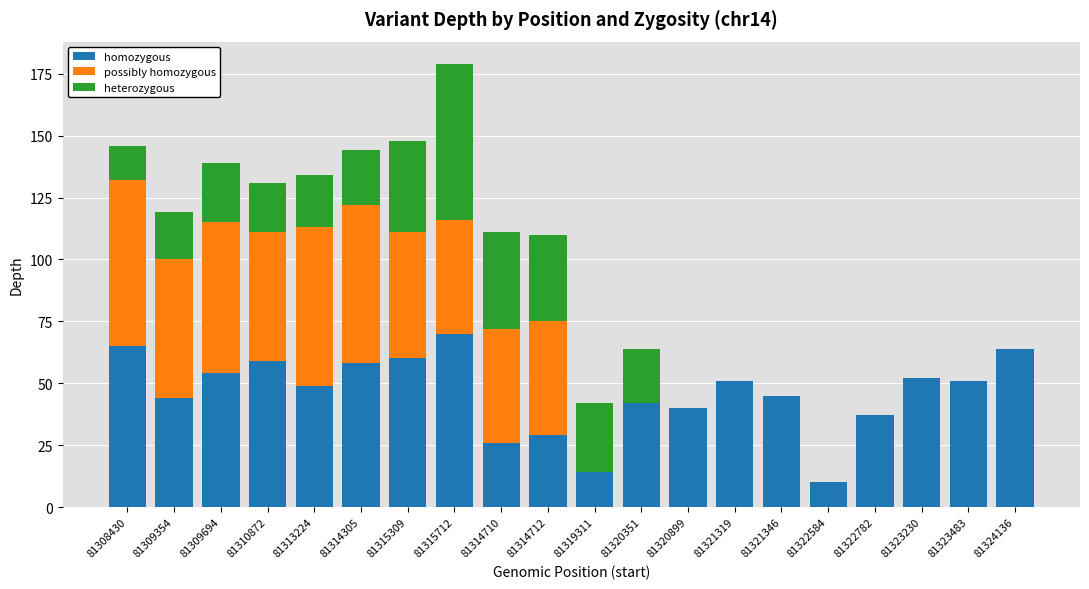

Is it true that homozygous equals 44 at 81309354?

True